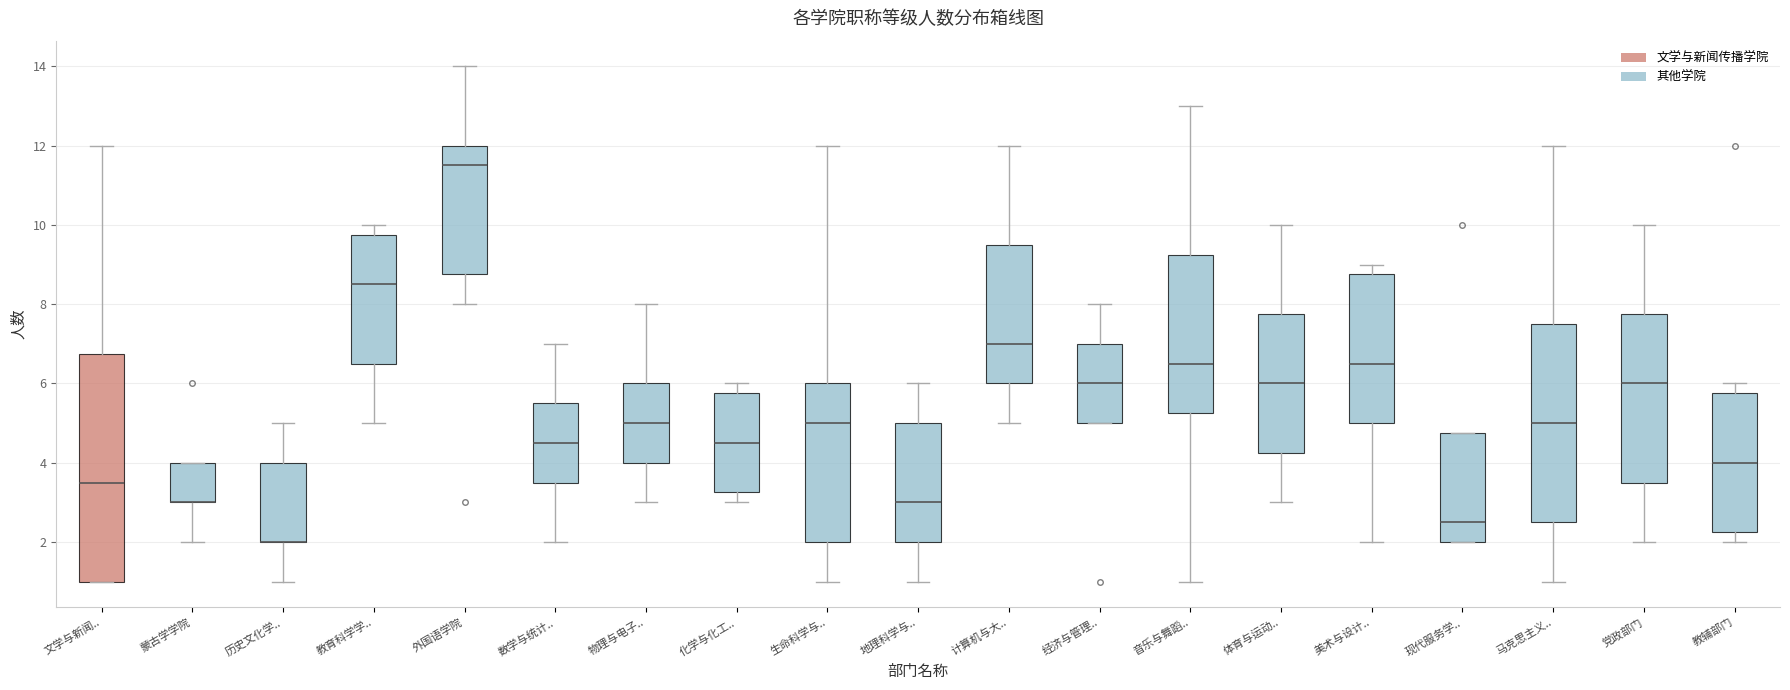

Comparing the boxes themselves (not the whiskers), which one is the tallest?

文学与新闻..